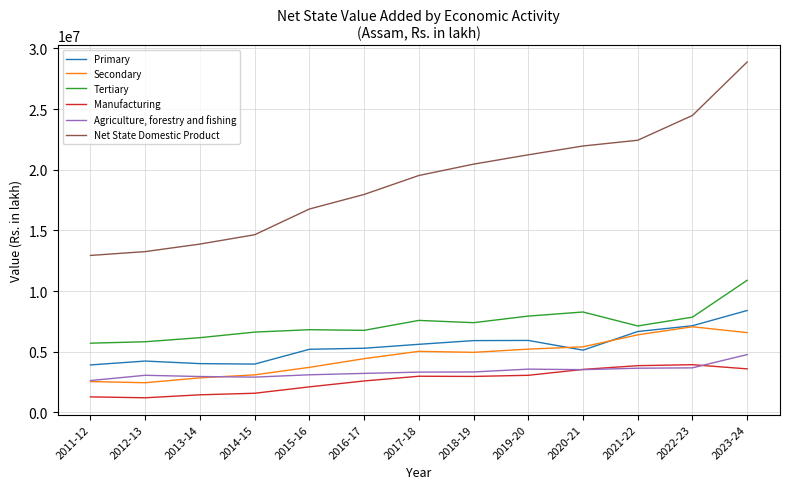

What are all the series names shown in the legend?

Primary, Secondary, Tertiary, Manufacturing, Agriculture, forestry and fishing, Net State Domestic Product